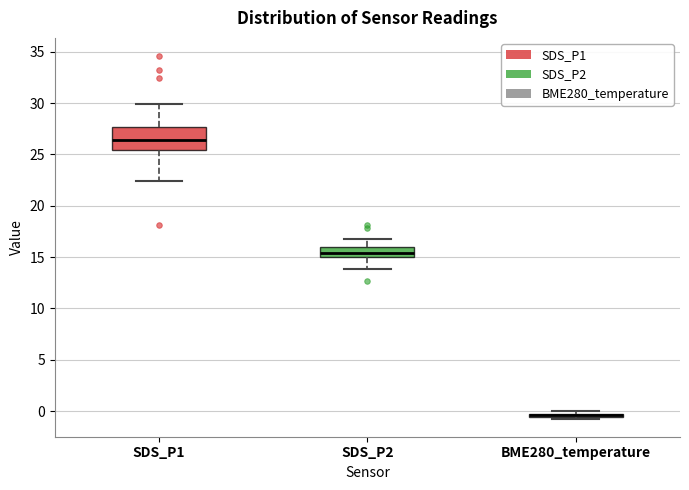

Comparing the boxes themselves (not the whiskers), which one is the tallest?

SDS_P1